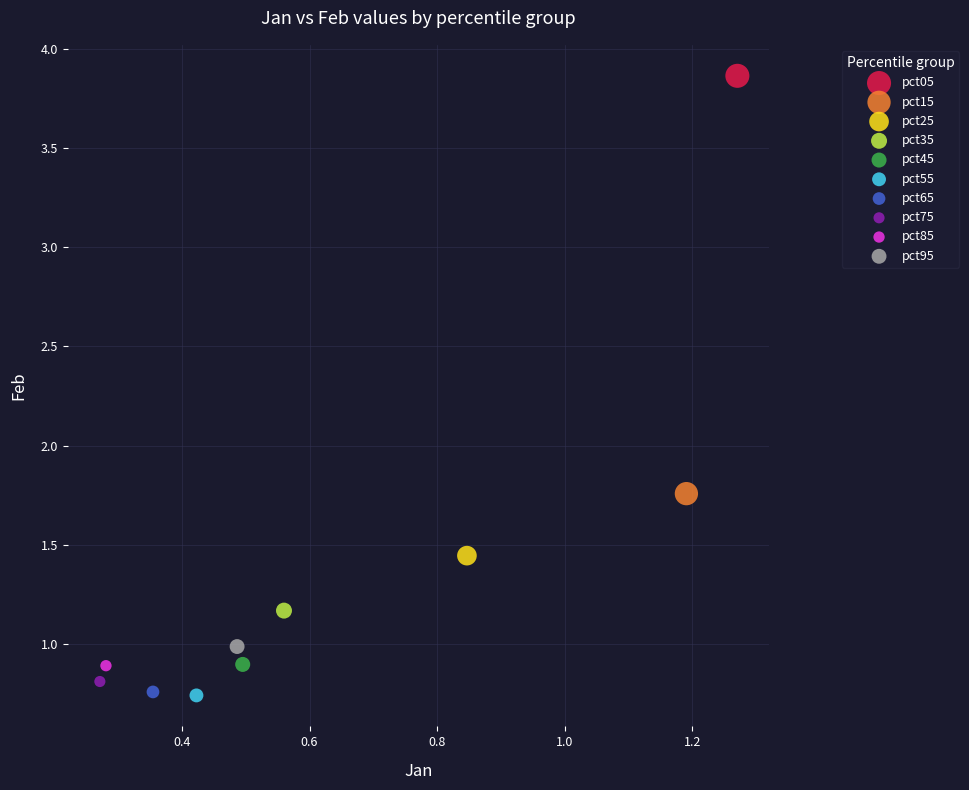

Which series reaches the maximum Y coordinate?

pct05